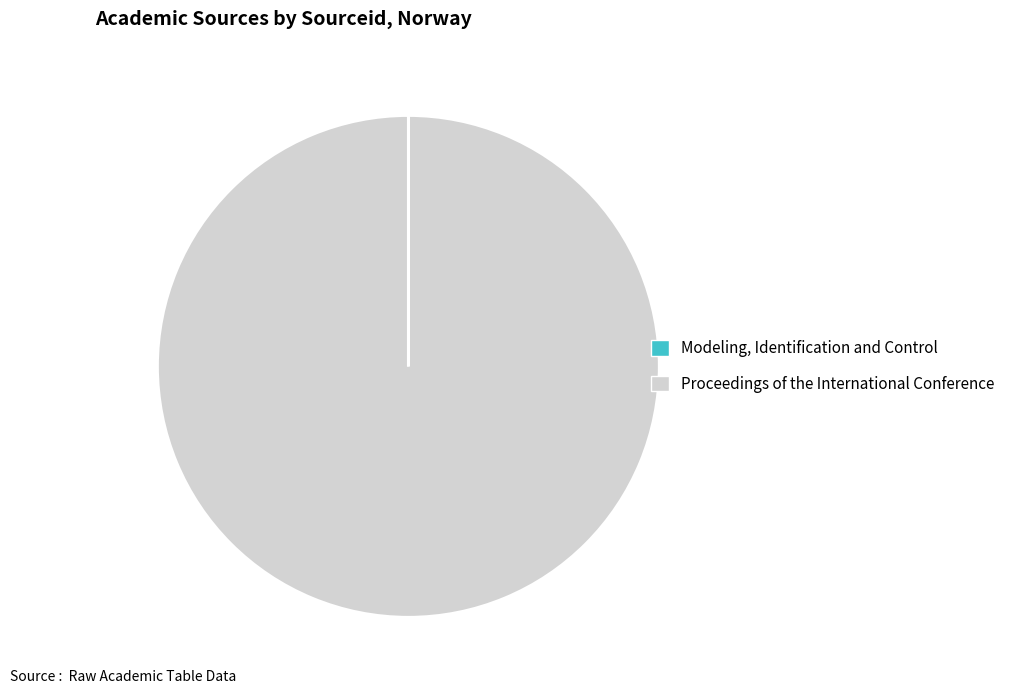

Which category has the biggest portion of the pie?

Proceedings of the International Conference